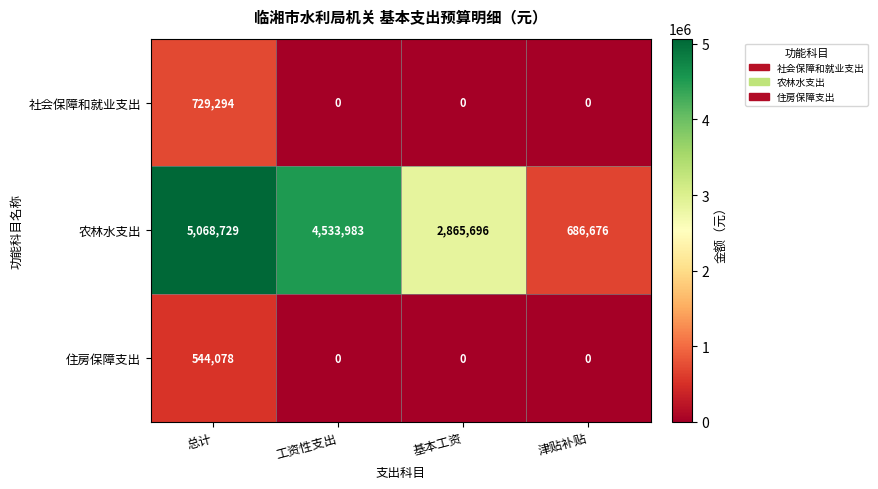

List the series in order of their peak value, highest first.

农林水支出, 社会保障和就业支出, 住房保障支出